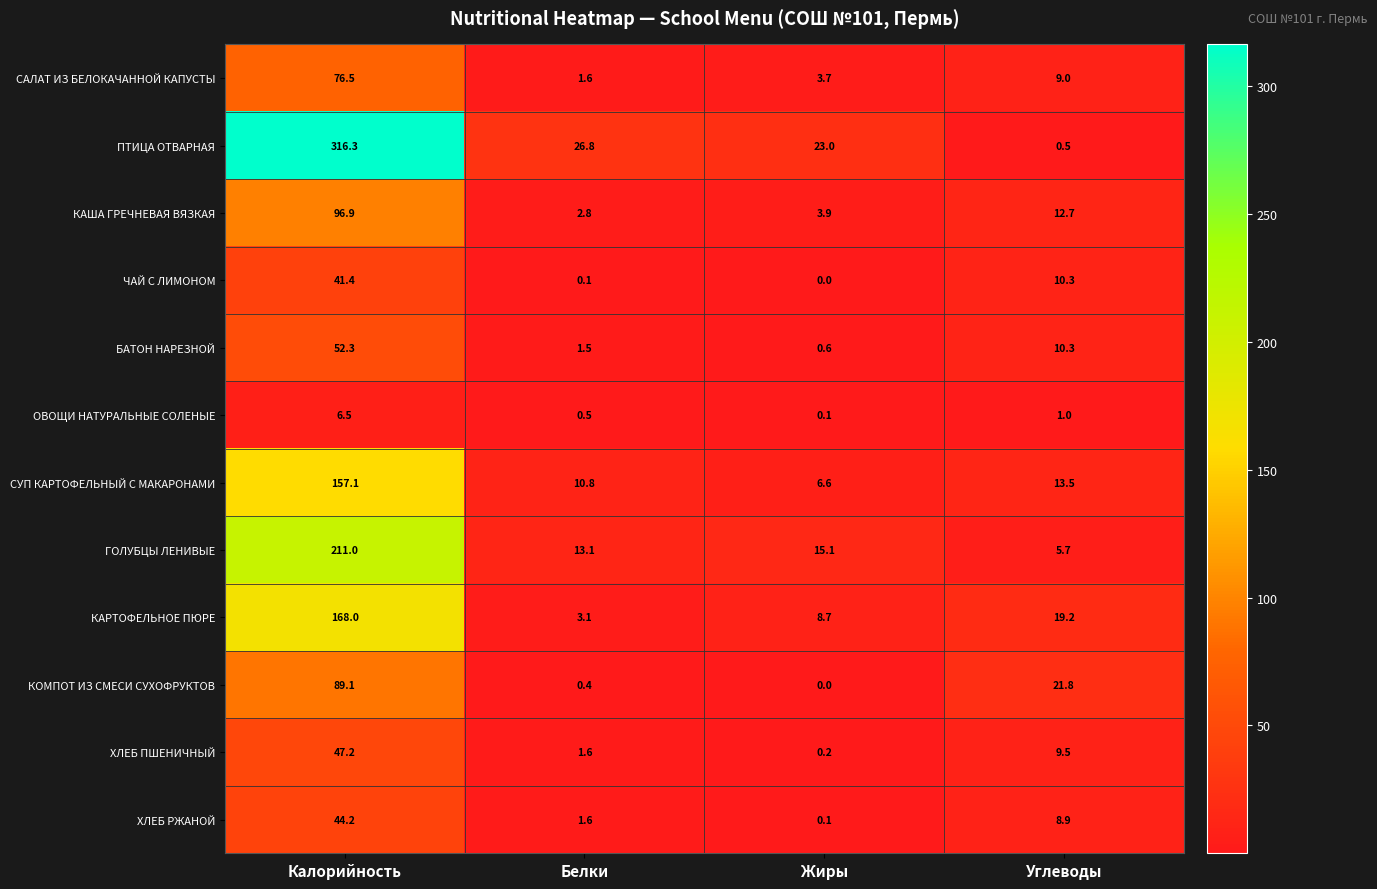

What is the greatest value displayed?

316.3